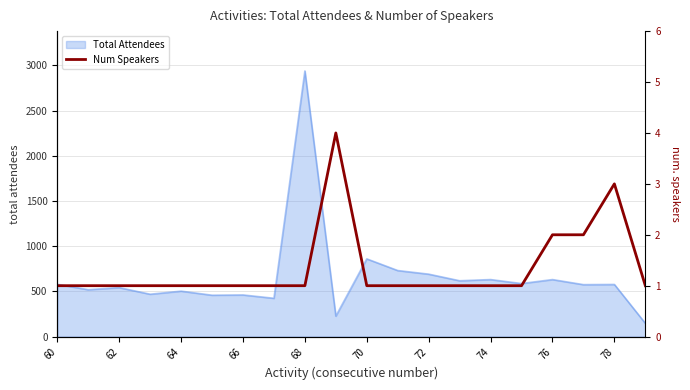

What is the minimum value for Total Attendees?

147